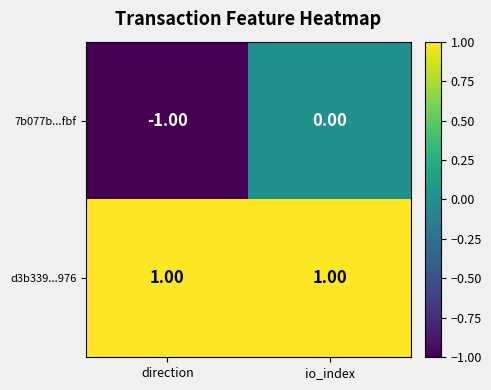

Which series has the largest total across all categories?

d3b339...976